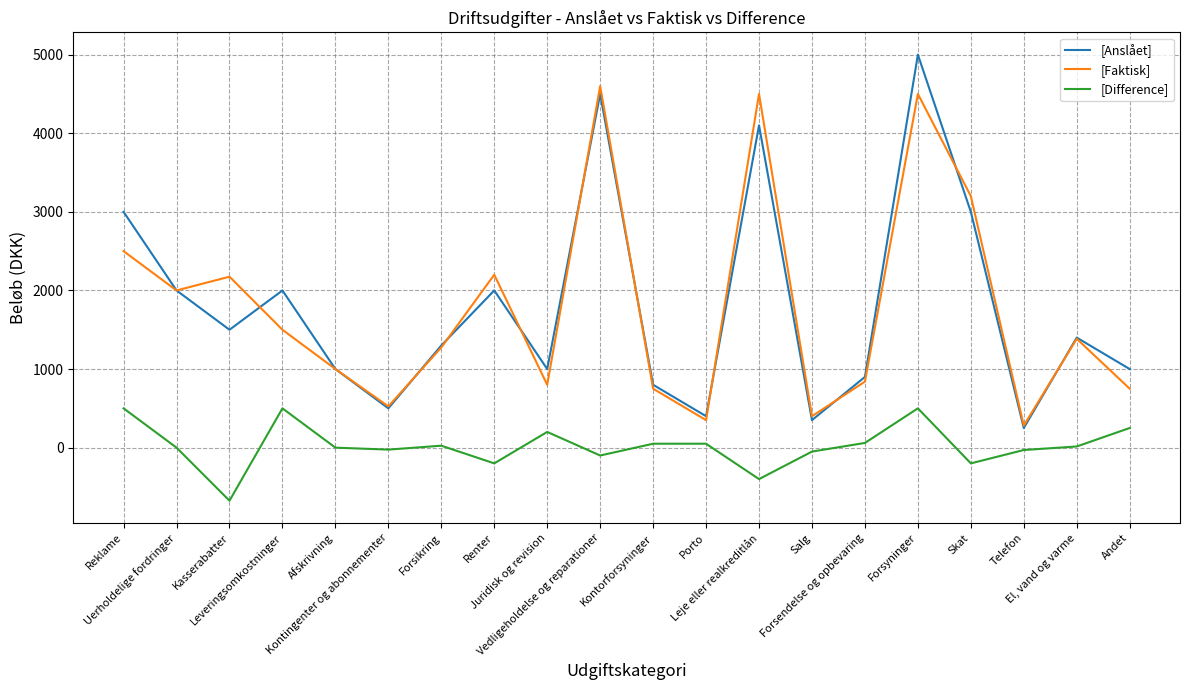

List the series in order of their peak value, highest first.

[Anslået], [Faktisk], [Difference]